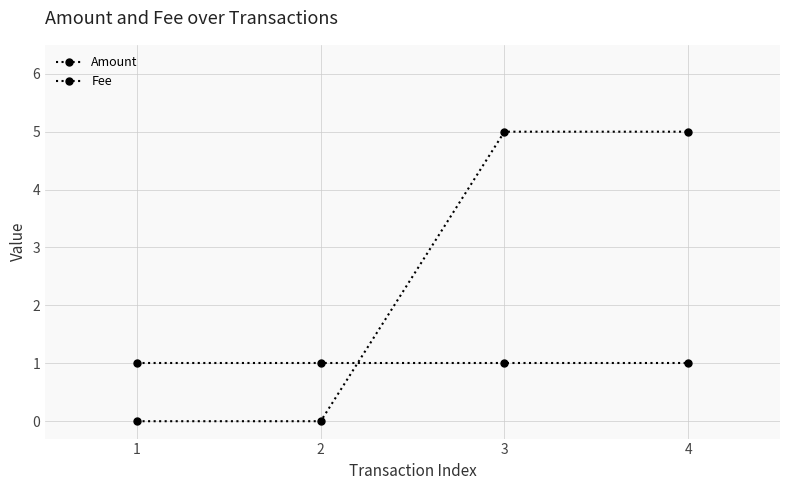

How many data points does each series have?

4